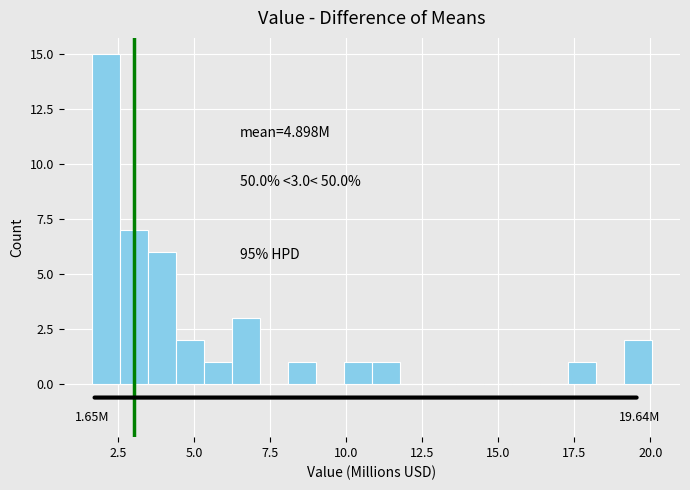

Around what value on the x-axis is the tallest bar? Give the approximate position of its centre, as read against the axis.

2.0